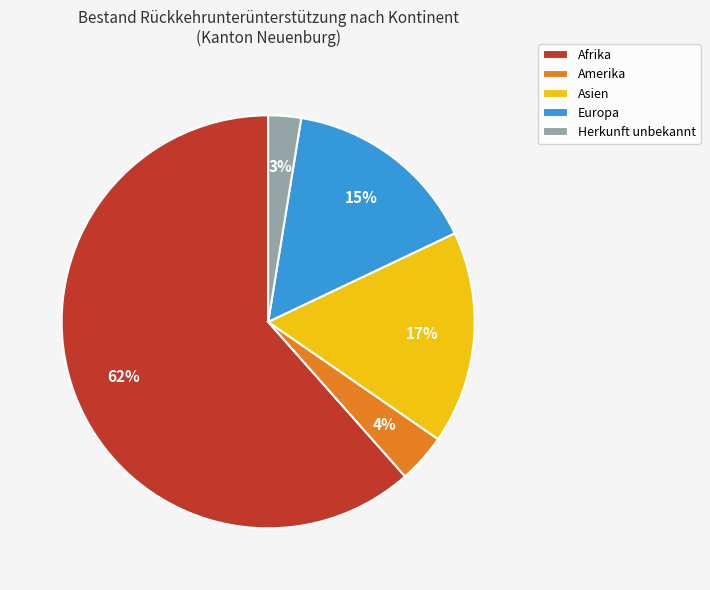

To the nearest percent, what portion does Asien represent?

17%